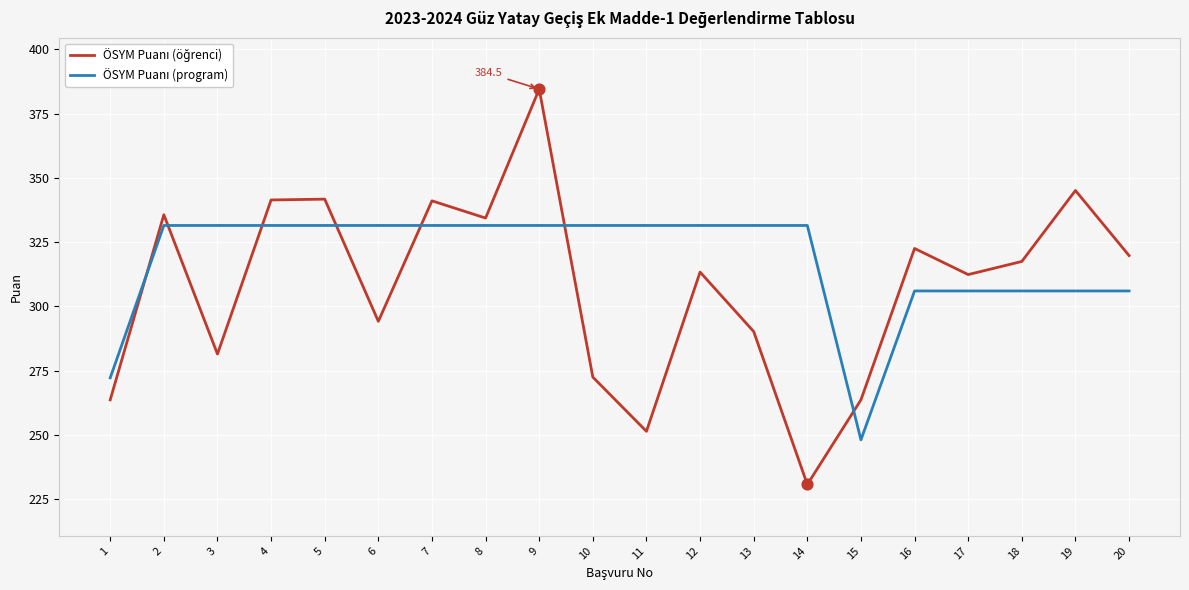

At which category is the sum across all series the highest?

9